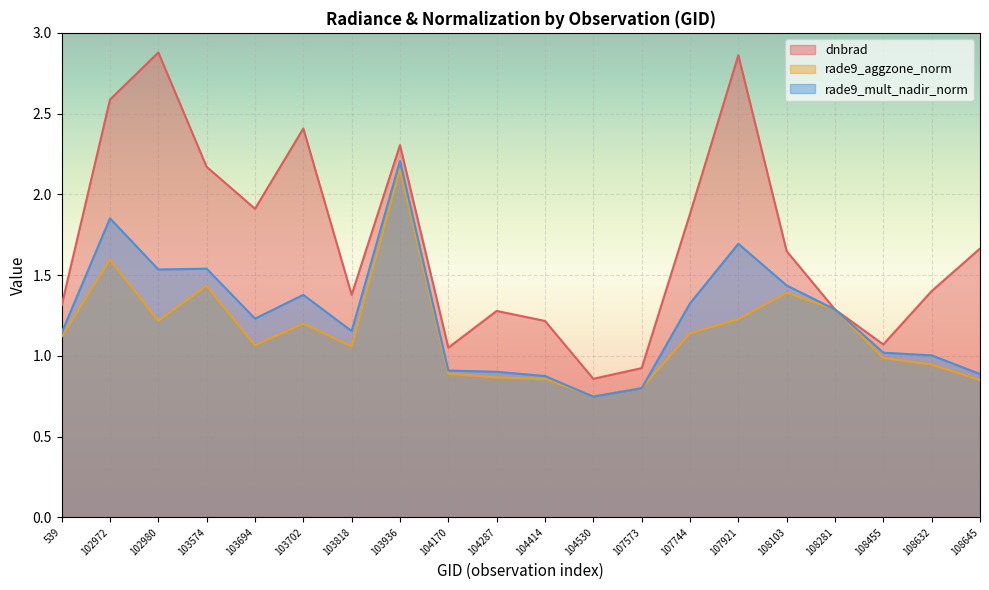

What is the value of the dnbrad point at the 12th from the left?

0.9